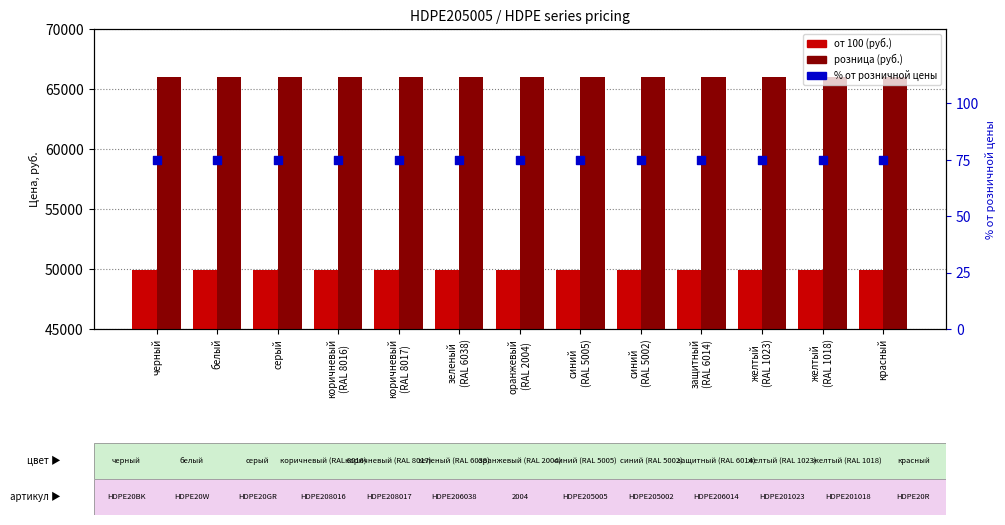

What is the total value across all series at черный?

115975